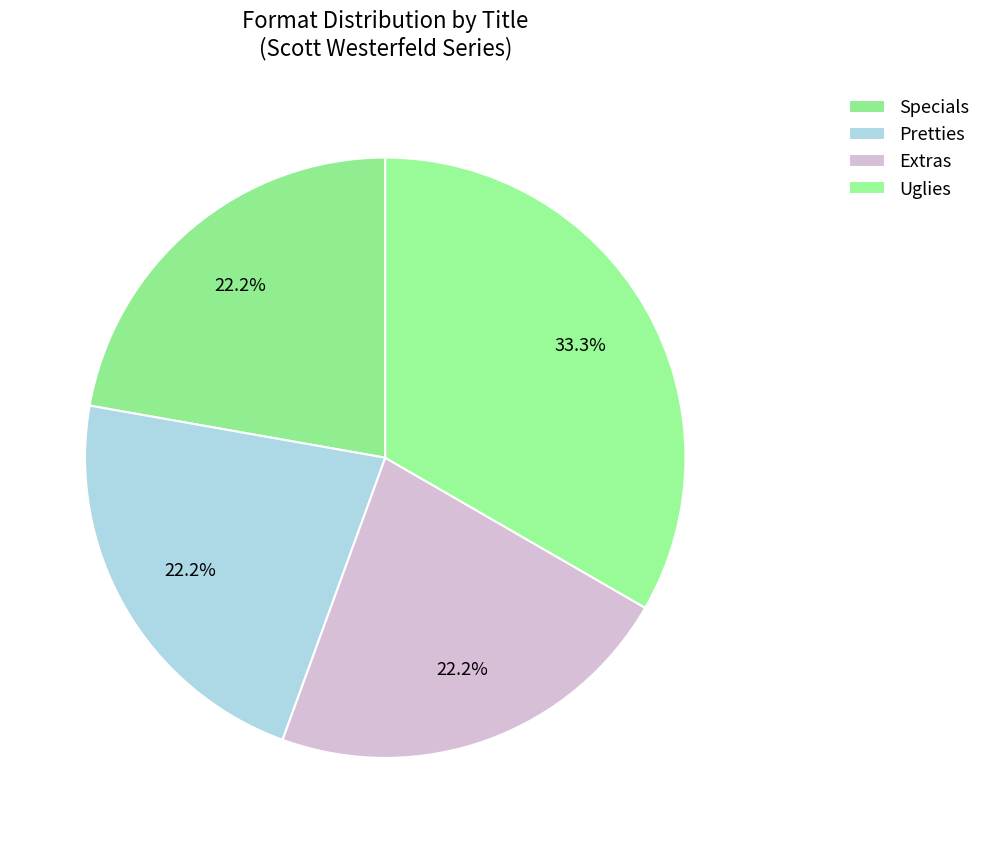

How many segments does this pie chart have?

4